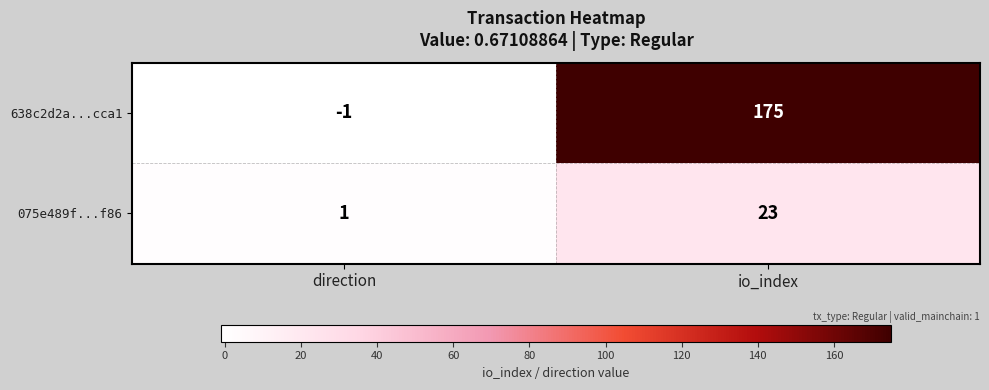

What is the difference between the highest and lowest values at direction?

2